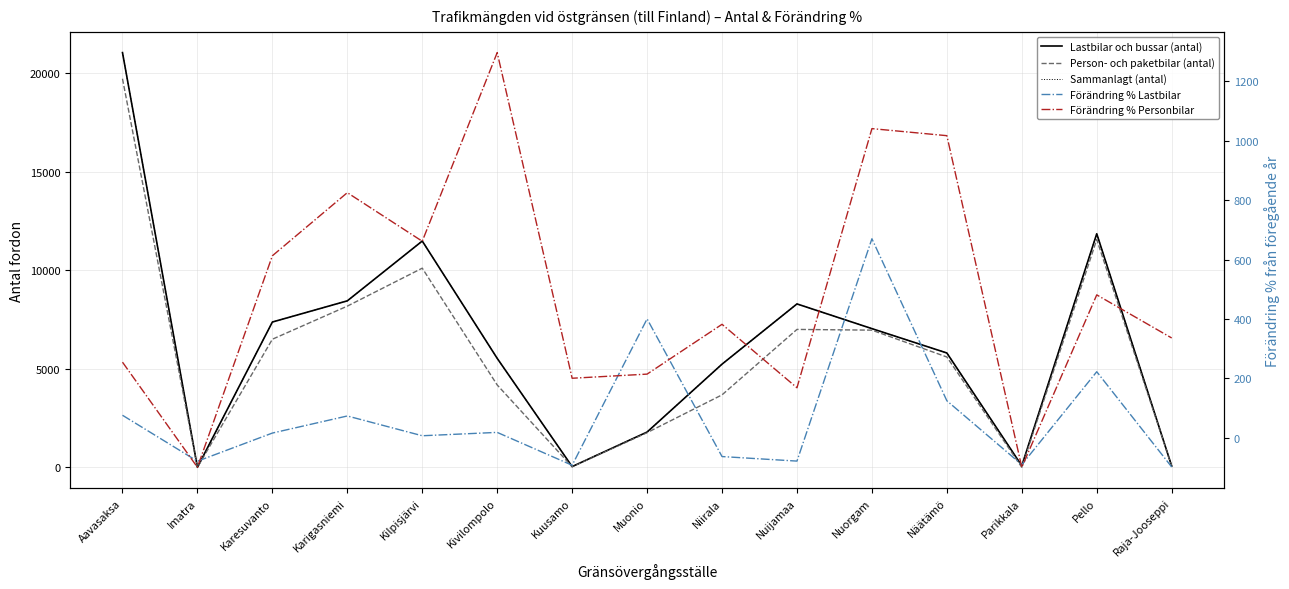

What is the difference between the highest and lowest values at Kivilompolo?

5511.4